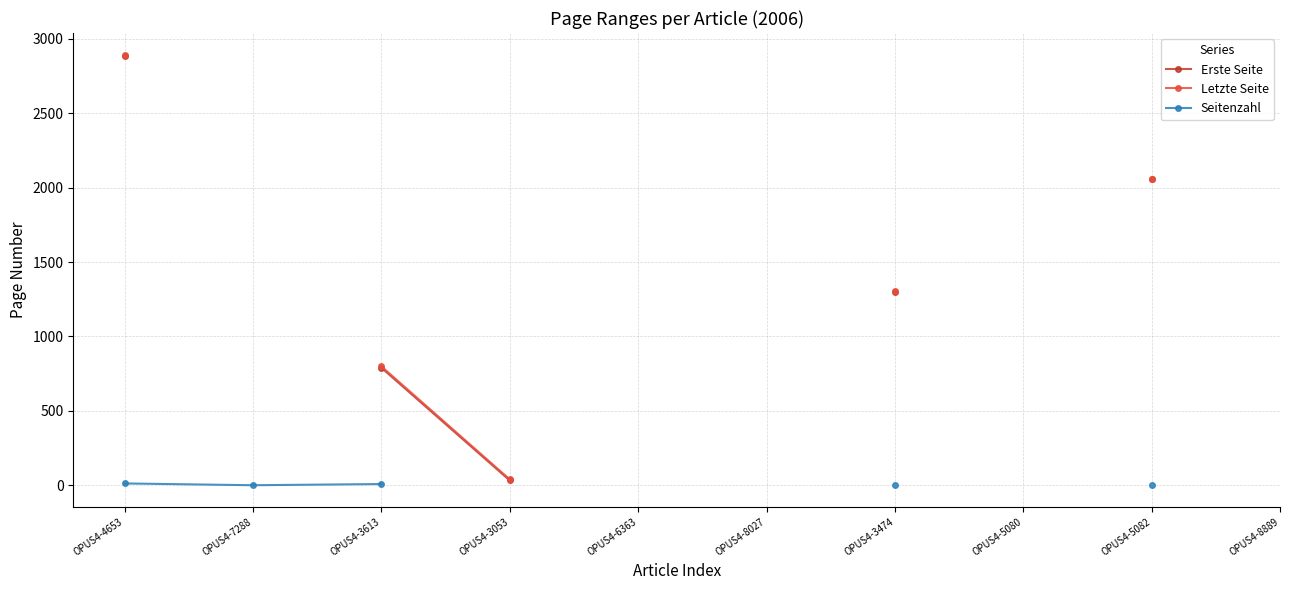

List the series in order of their overall mean, highest first.

Erste Seite, Letzte Seite, Seitenzahl